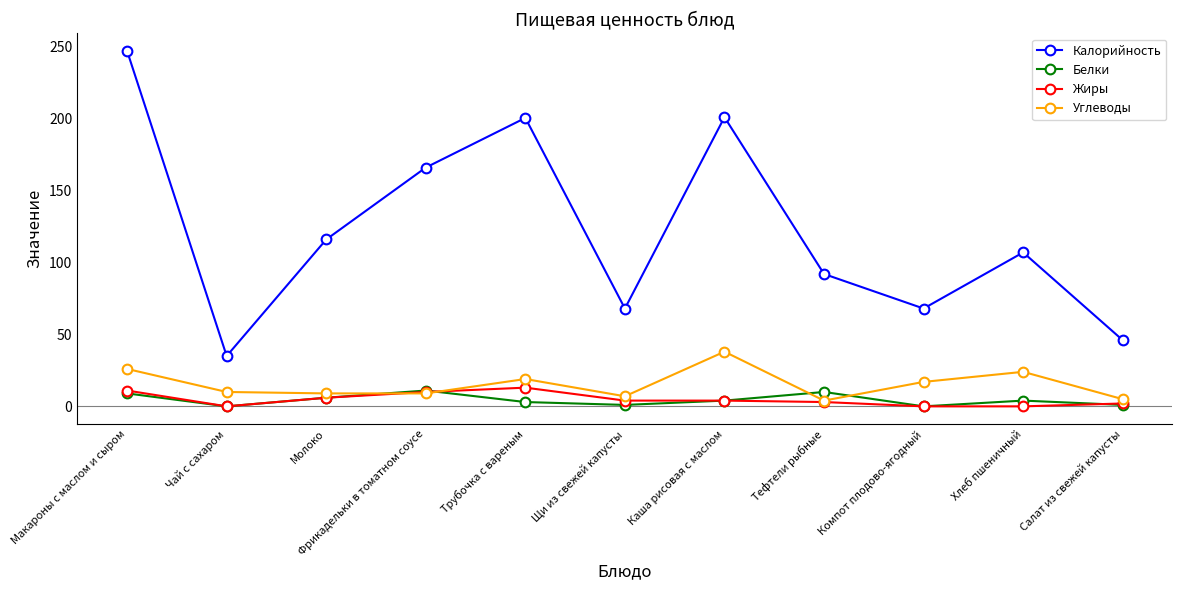

Where does the Калорийность series first go above 107?

Макароны с маслом и сыром